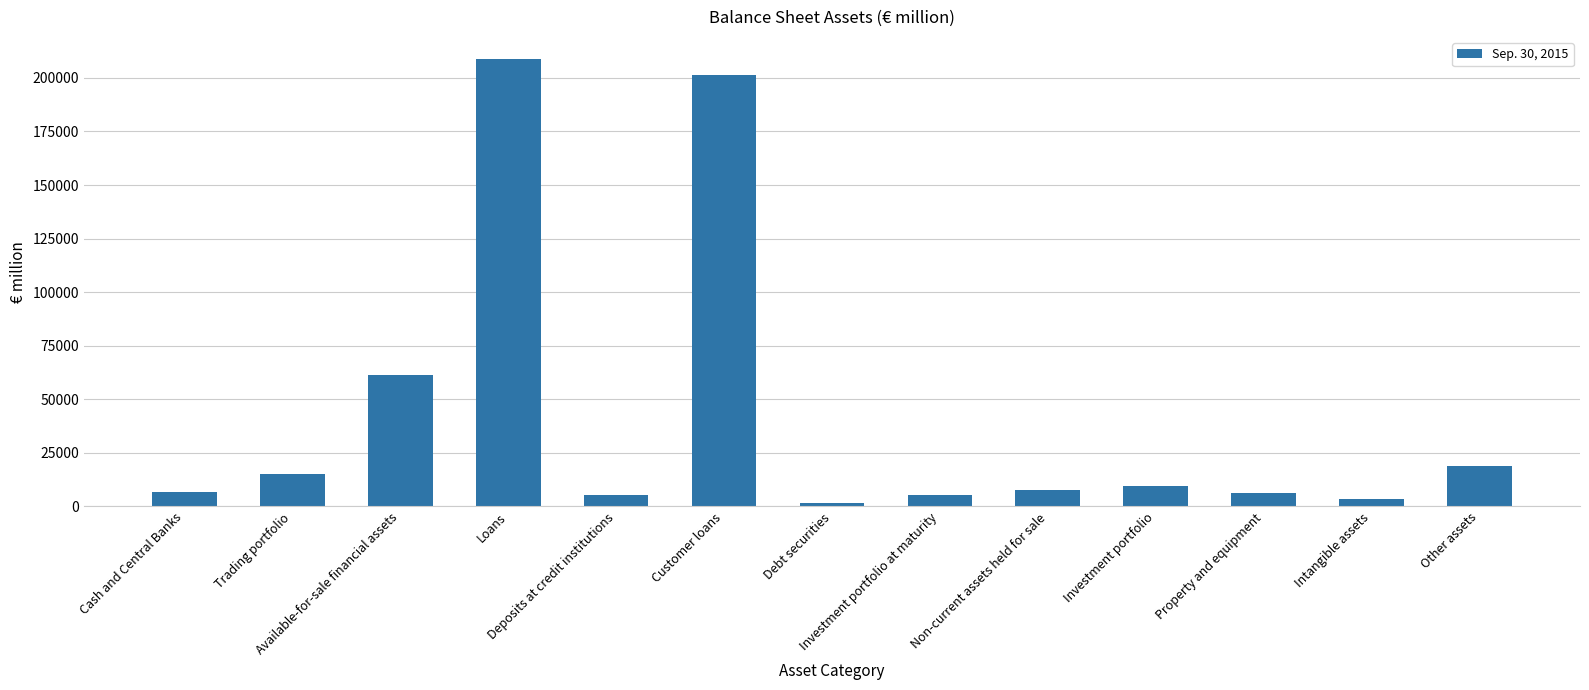

Approximately how many times larger is the value at Investment portfolio compared to Other assets?

0.5